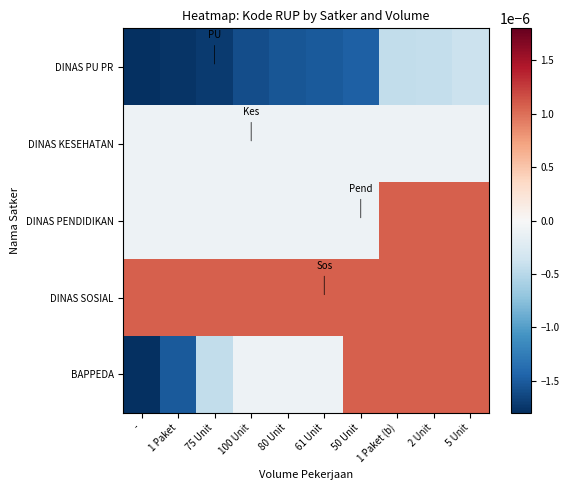

How many distinct data groups are displayed?

5